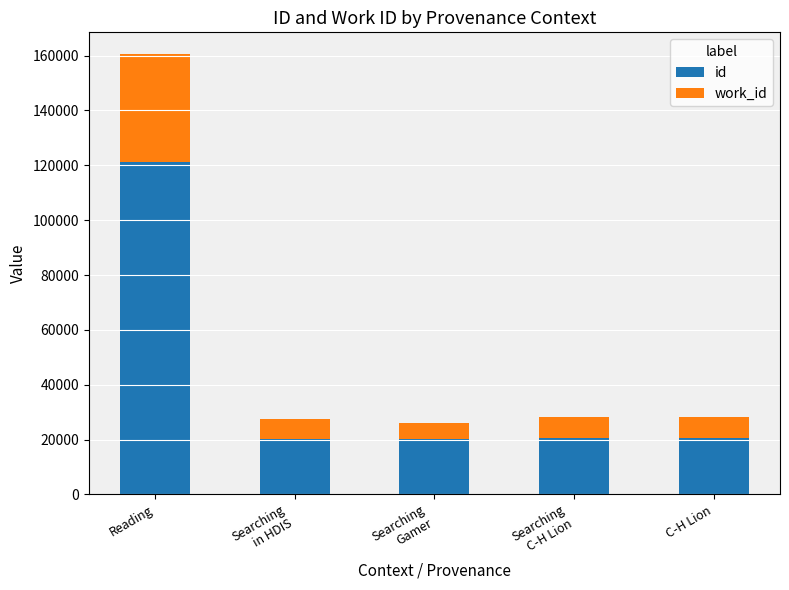

At which category is the sum across all series the highest?

Reading